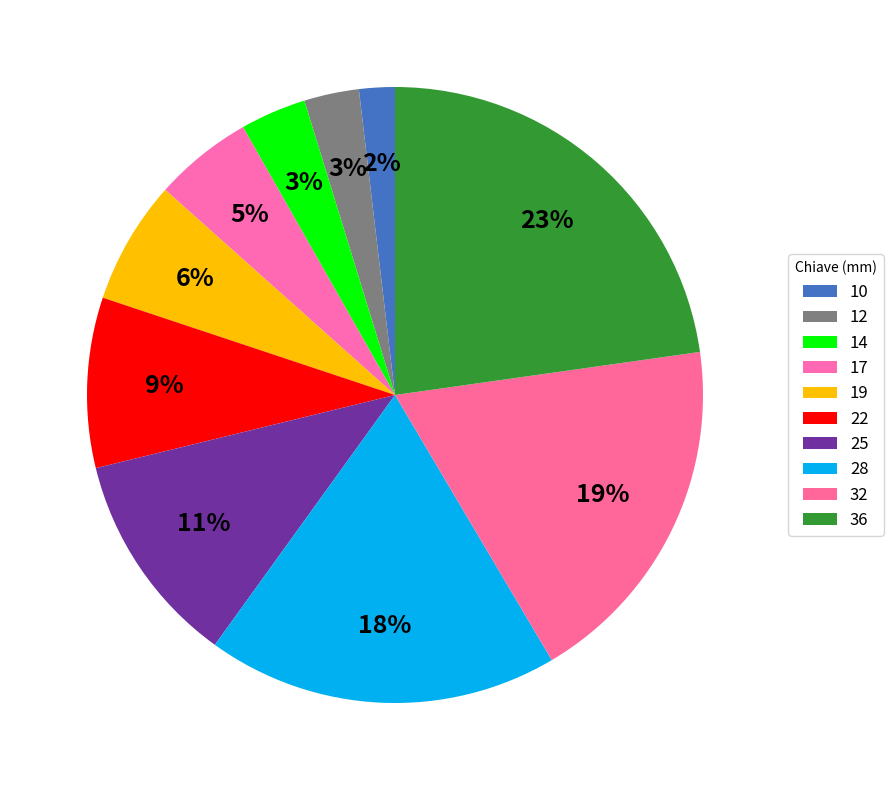

How many slices are in this pie chart?

10